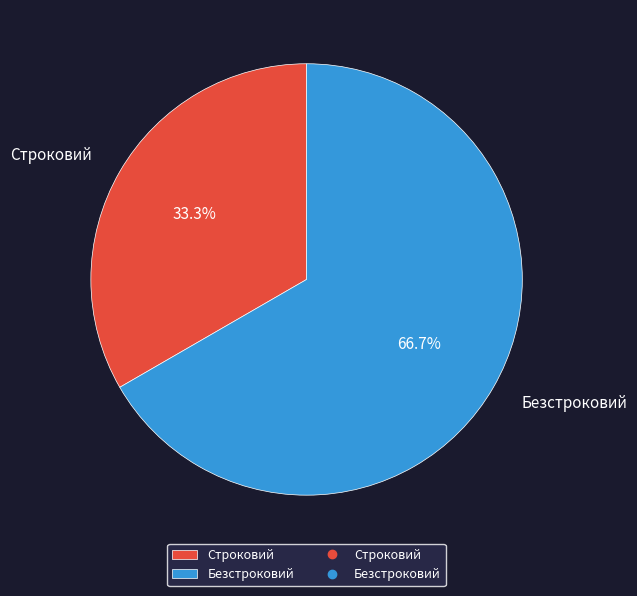

To the nearest percent, what is the difference between the largest and smallest slice percentages?

33%